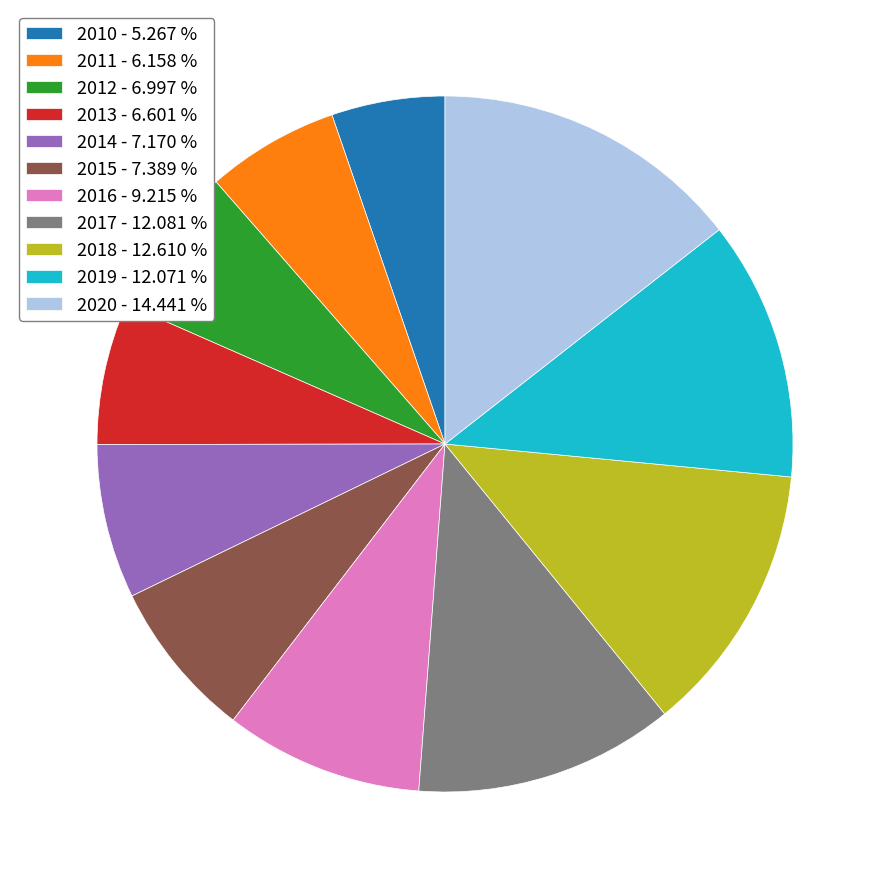

Which has a higher value, 2017 or 2011?

2017